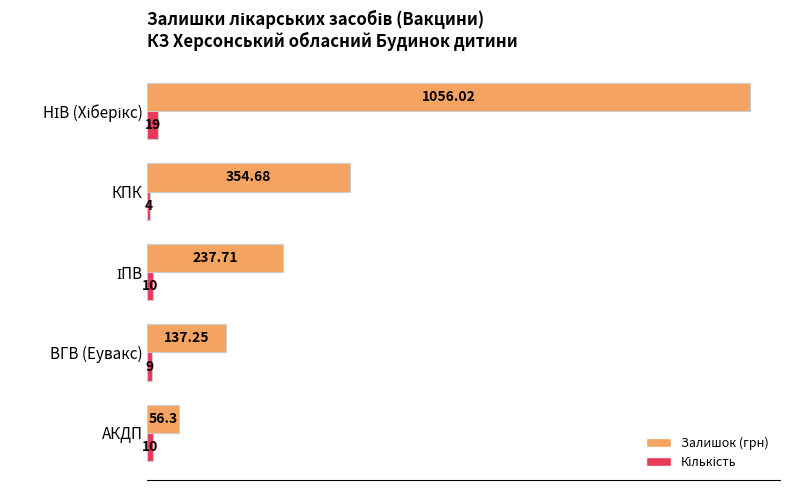

How many values in the Залишок (грн) series exceed 237?

3